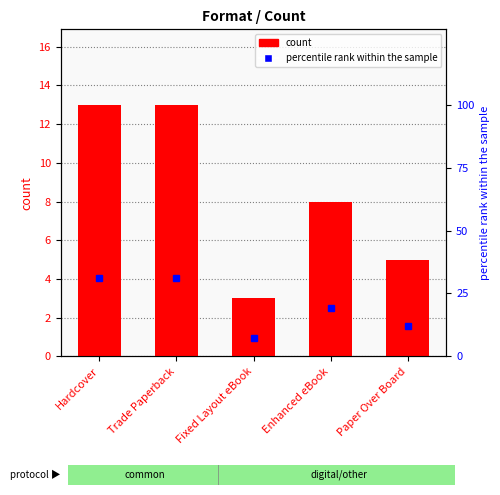

Which has a higher value, Paper Over Board or Fixed Layout eBook?

Paper Over Board